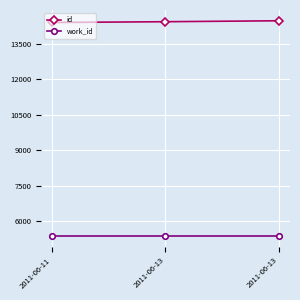

Does the chart have visible grid lines?

Yes